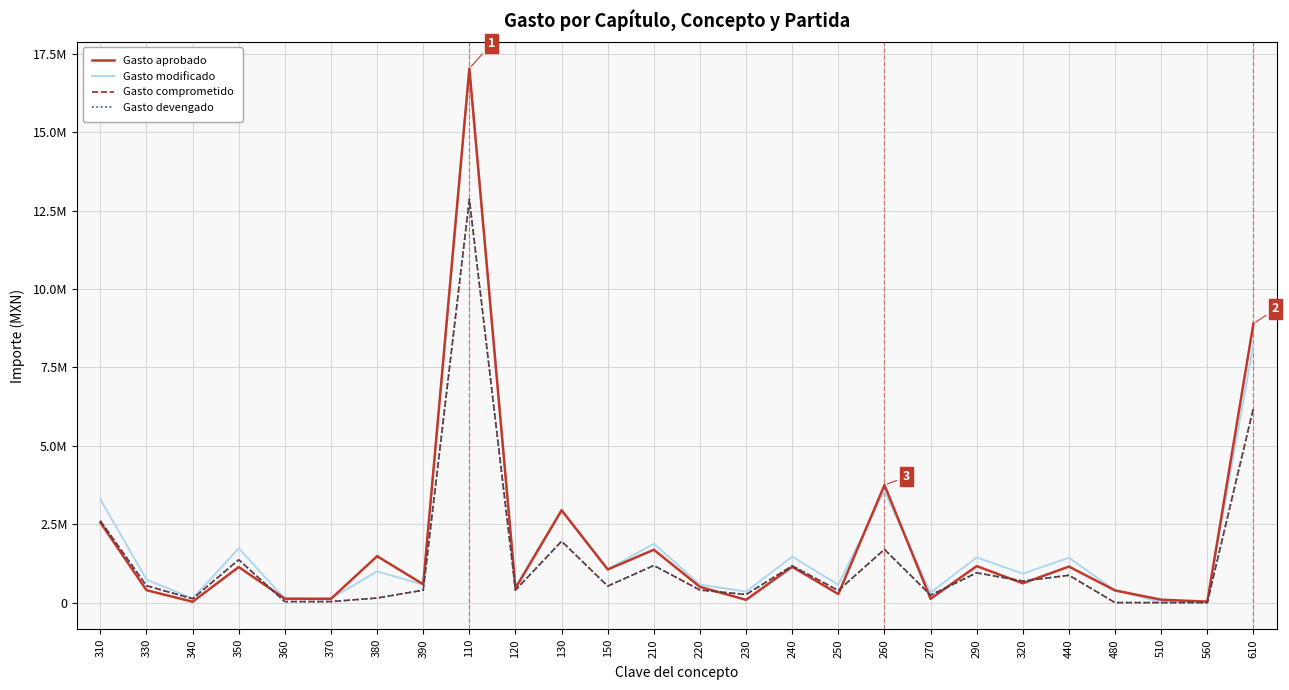

What is the spread (max minus min) of values at 220?

172037.9